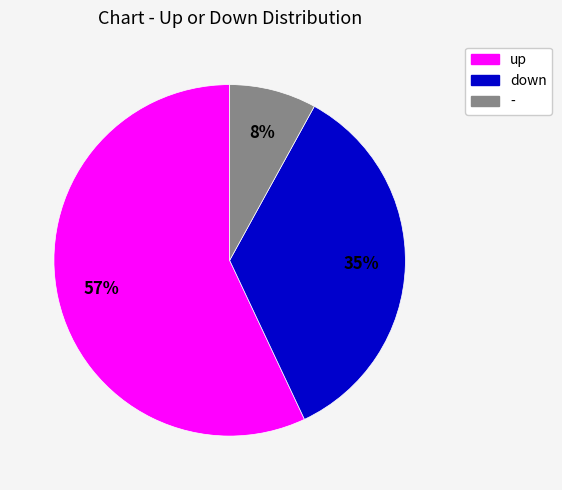

Is it true that up is 67% of the pie?

False